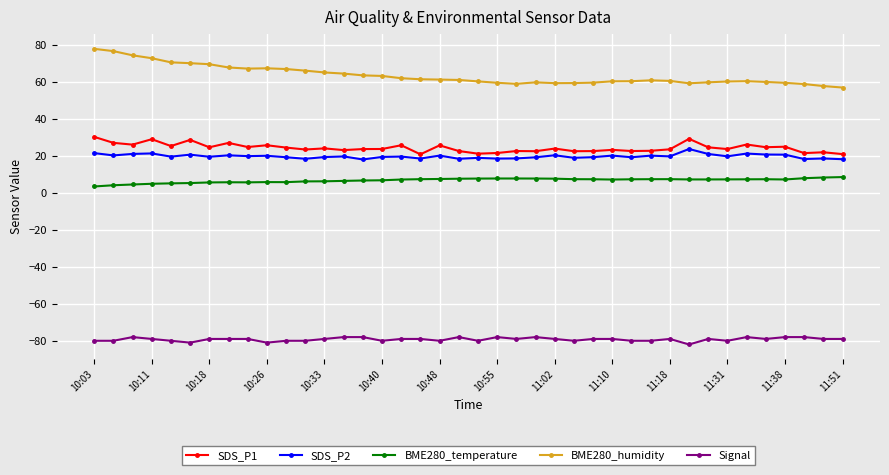

What is the maximum value for BME280_humidity?

78.2